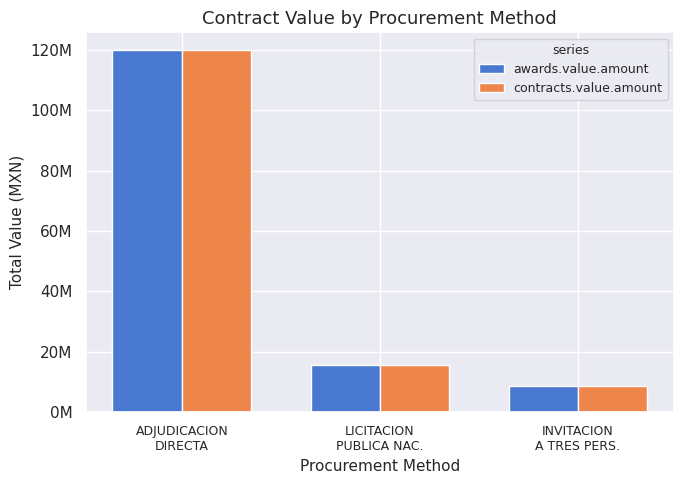

Which series has the largest total across all categories?

awards.value.amount